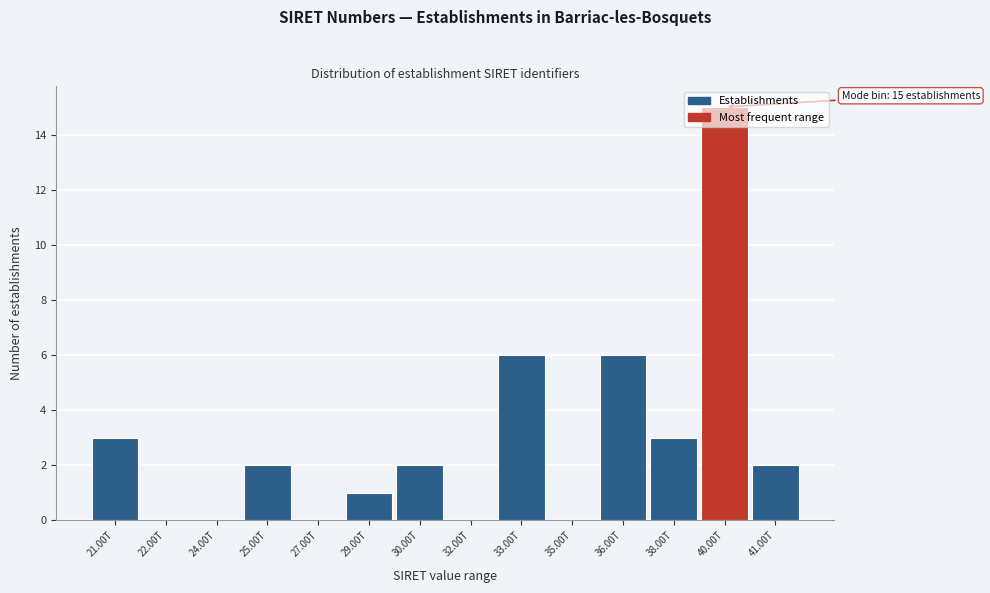

Which label corresponds to the largest value in the chart?

40.00T